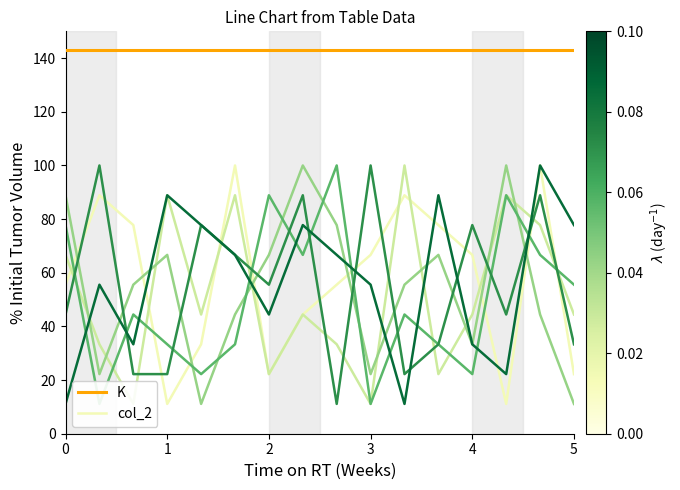

Which series ends up on top after the final intersection of col_9 and col_3?

col_3